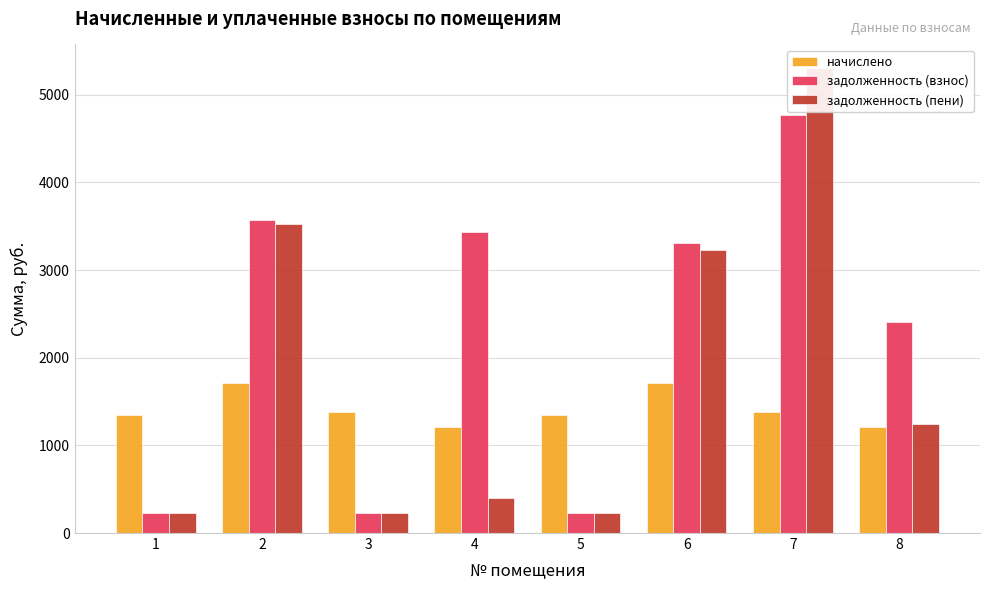

What value does the начислено series have at 6?

1707.5